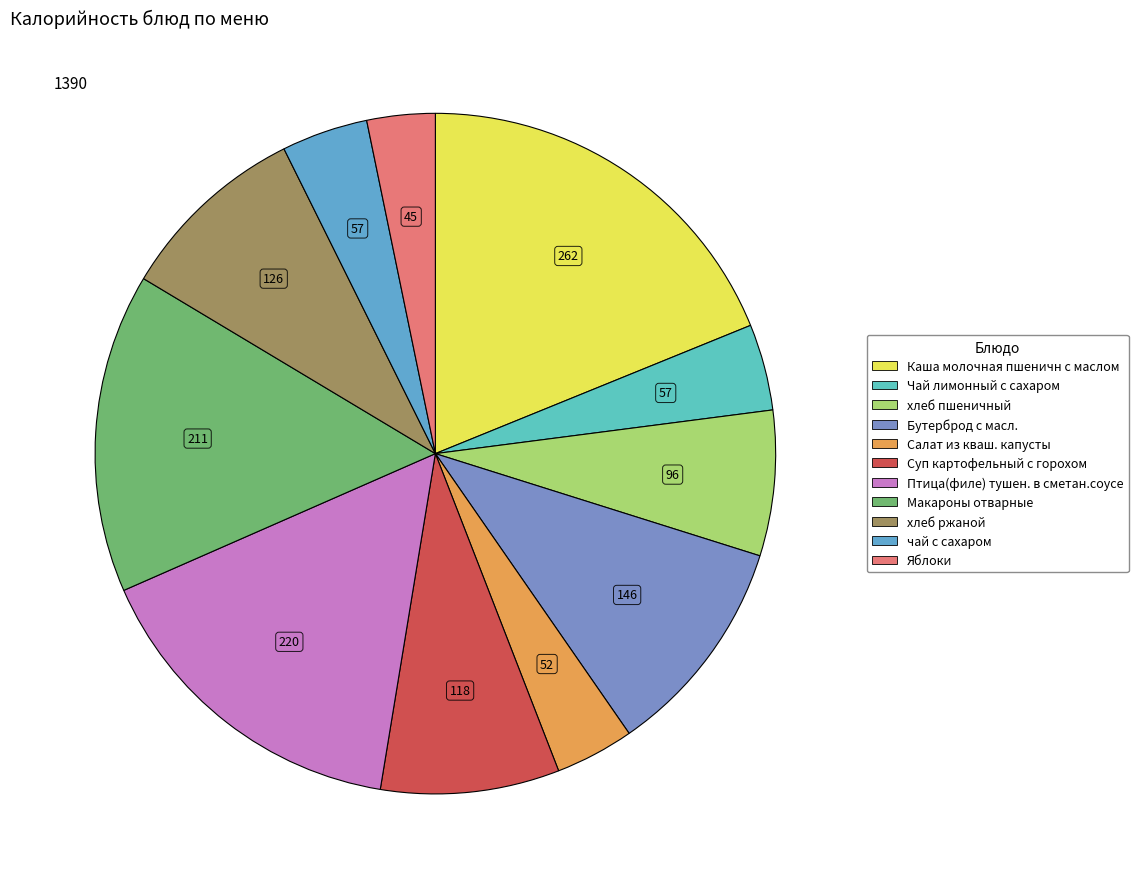

How many segments does this pie chart have?

11